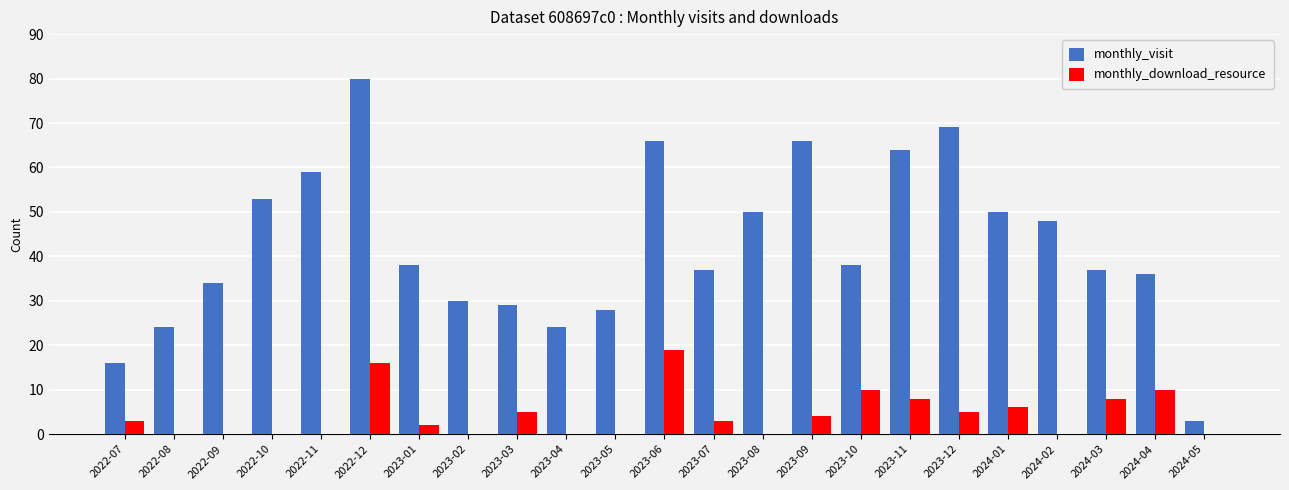

Which category has the highest value in the monthly_download_resource series?

2023-06